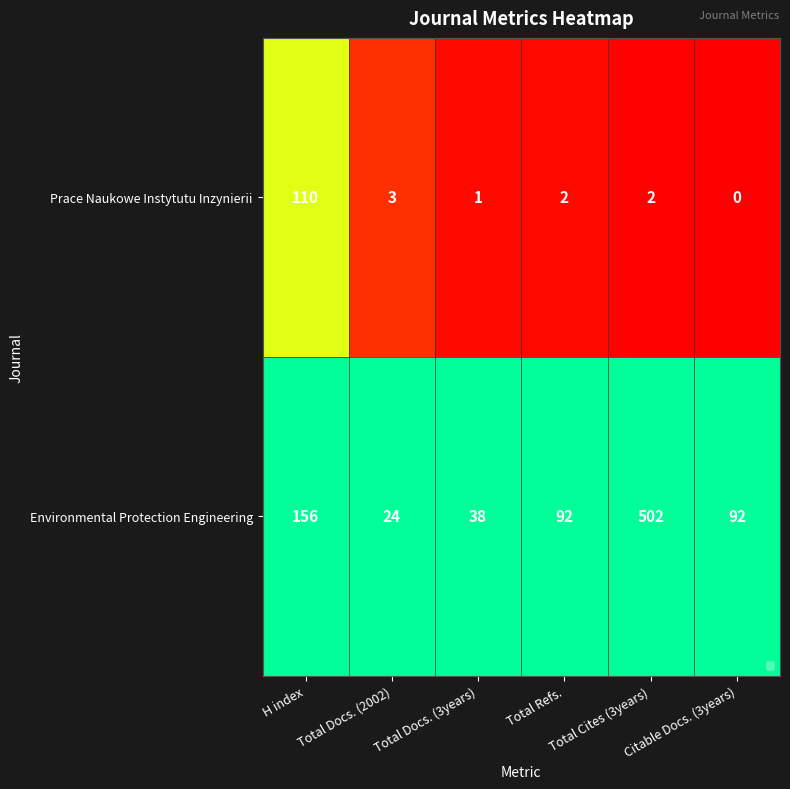

How many distinct data groups are displayed?

2